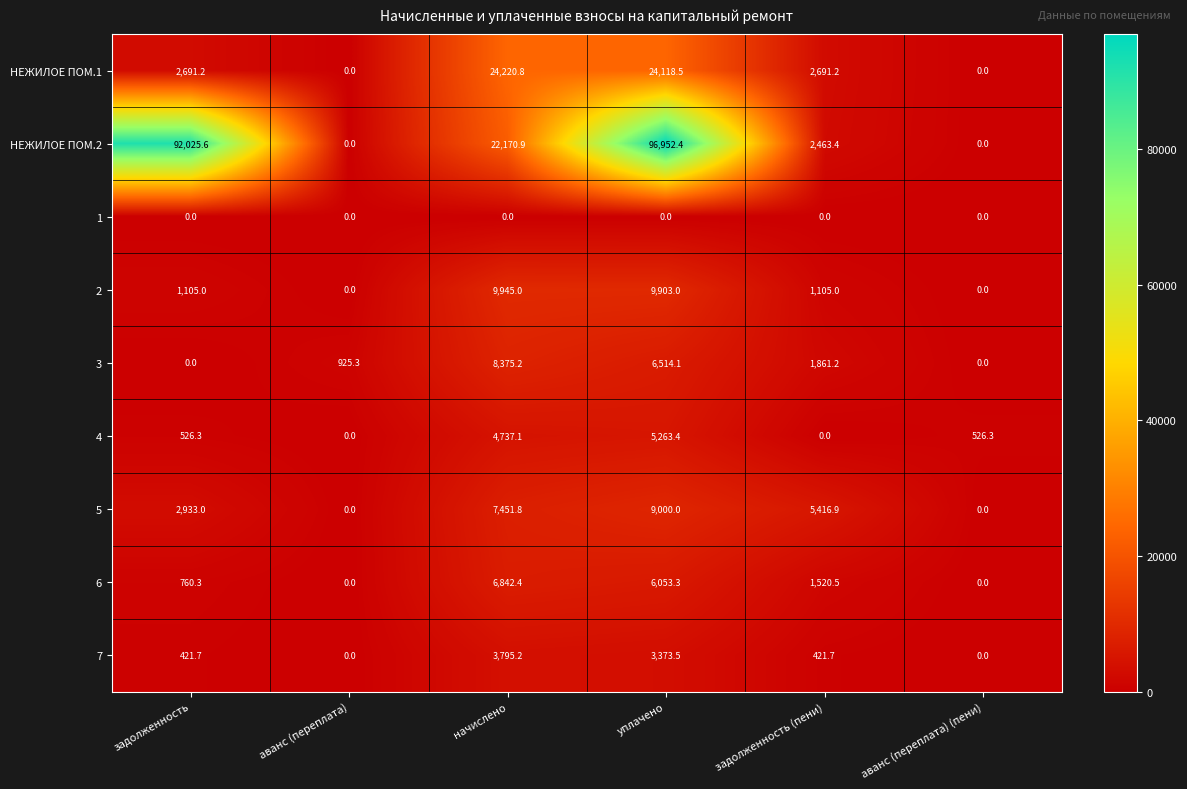

How many categories are shown in the chart?

6